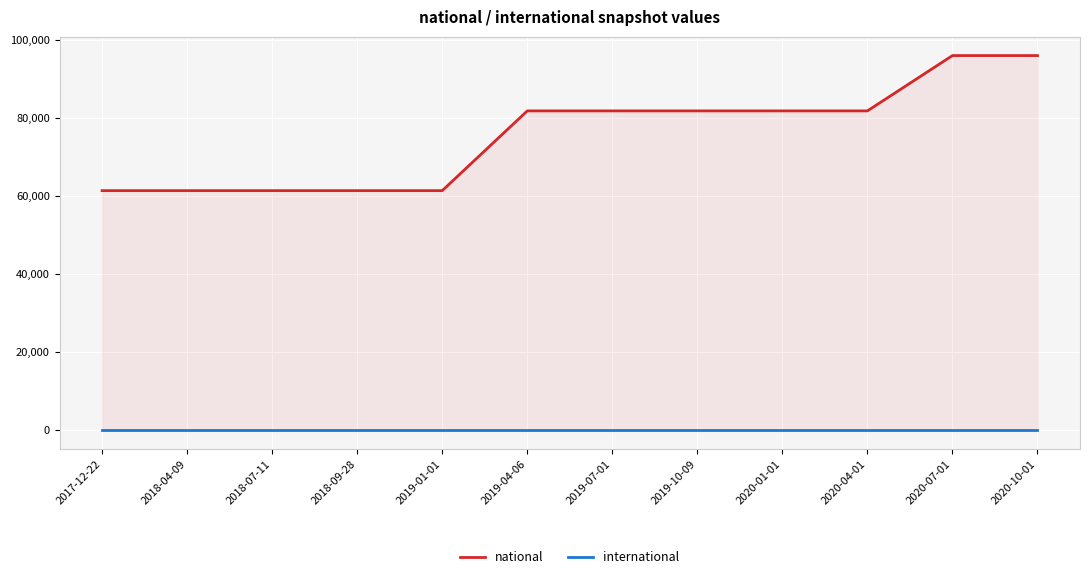

Is it true that national equals 61432 at 2017-12-22?

True